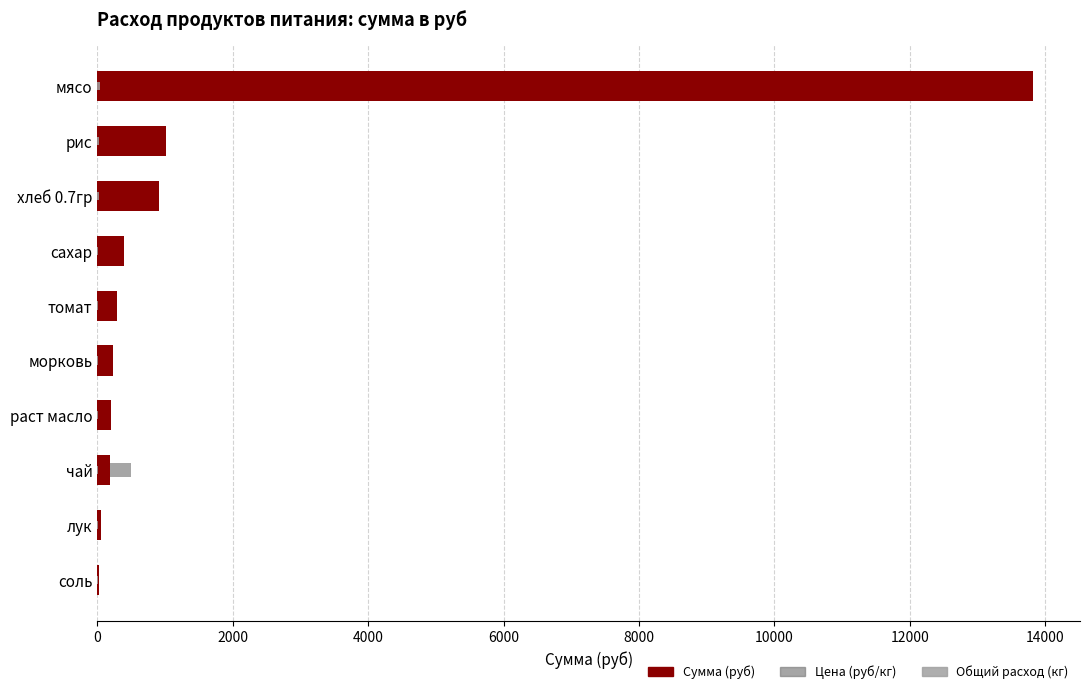

Rank the series at хлеб 0.7гр from lowest to highest value.

Общий расход (кг), Цена (руб/кг), Сумма (руб)